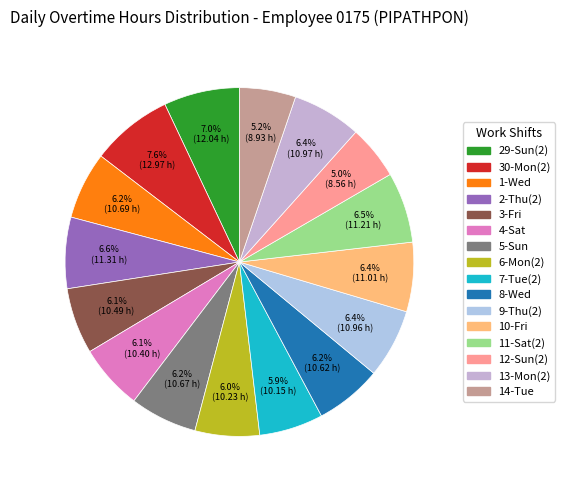

What portion of the pie excludes 5-Sun?

93.8%